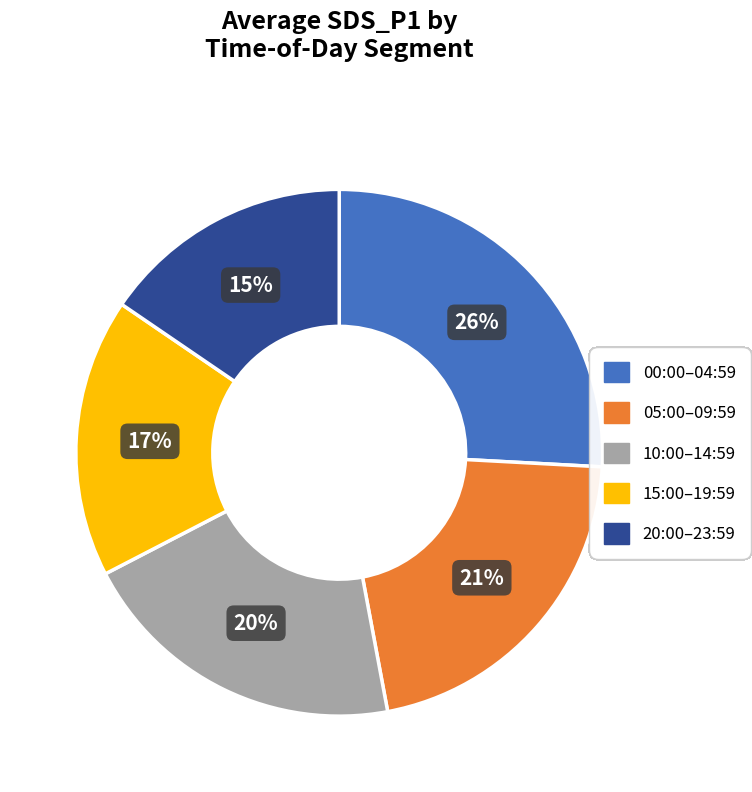

Which has a higher value, 10:00–14:59 or 05:00–09:59?

05:00–09:59